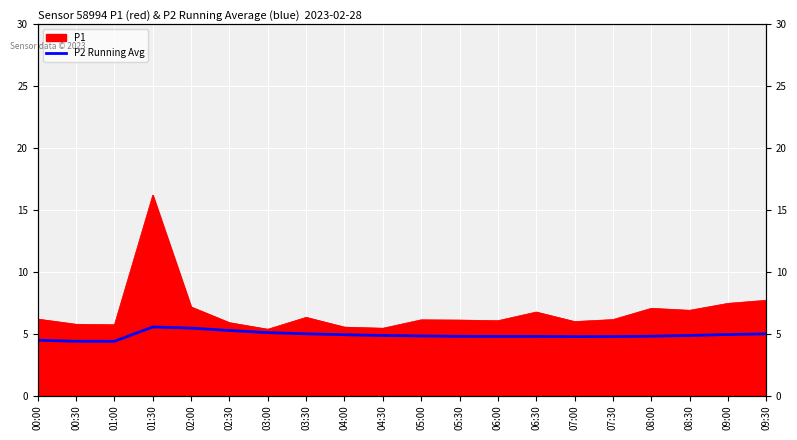

Read the value at 08:30.

4.9